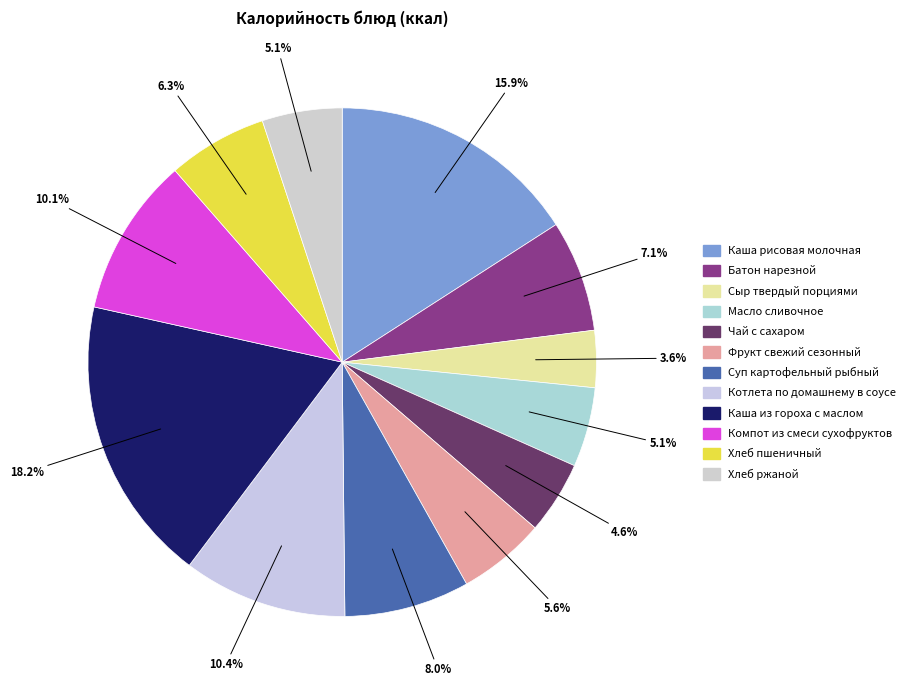

To the nearest percent, what is the average slice percentage?

8%